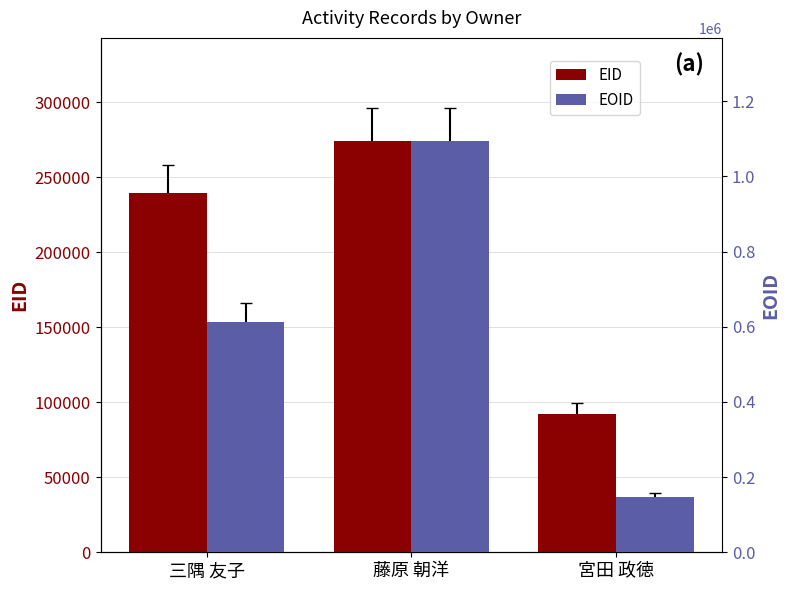

Is it true that EOID equals 53276 at 宮田 政徳?

False